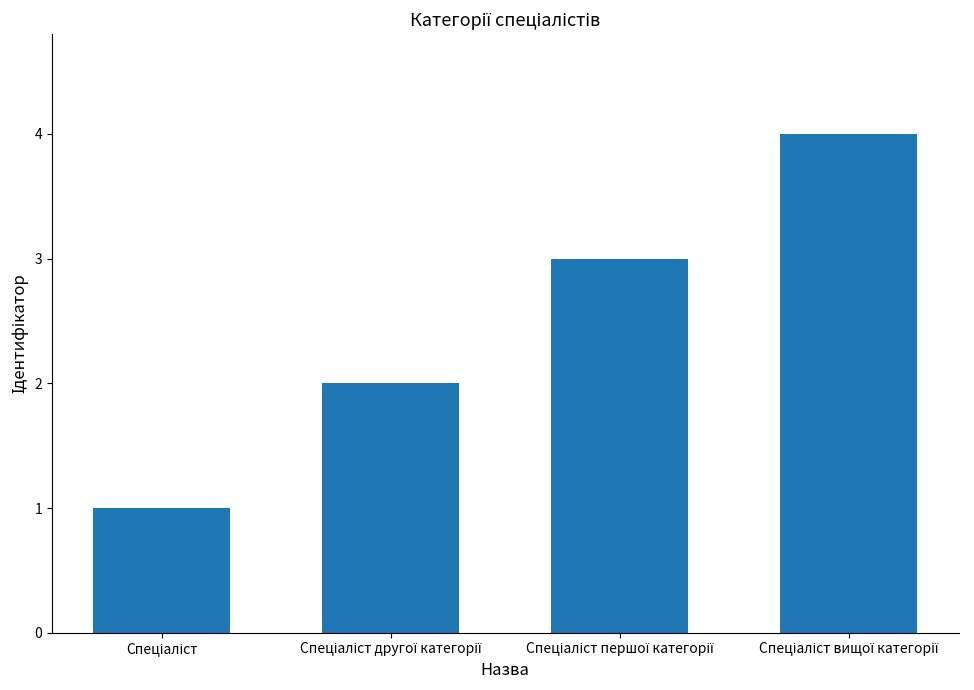

What is the maximum value shown in the chart?

4